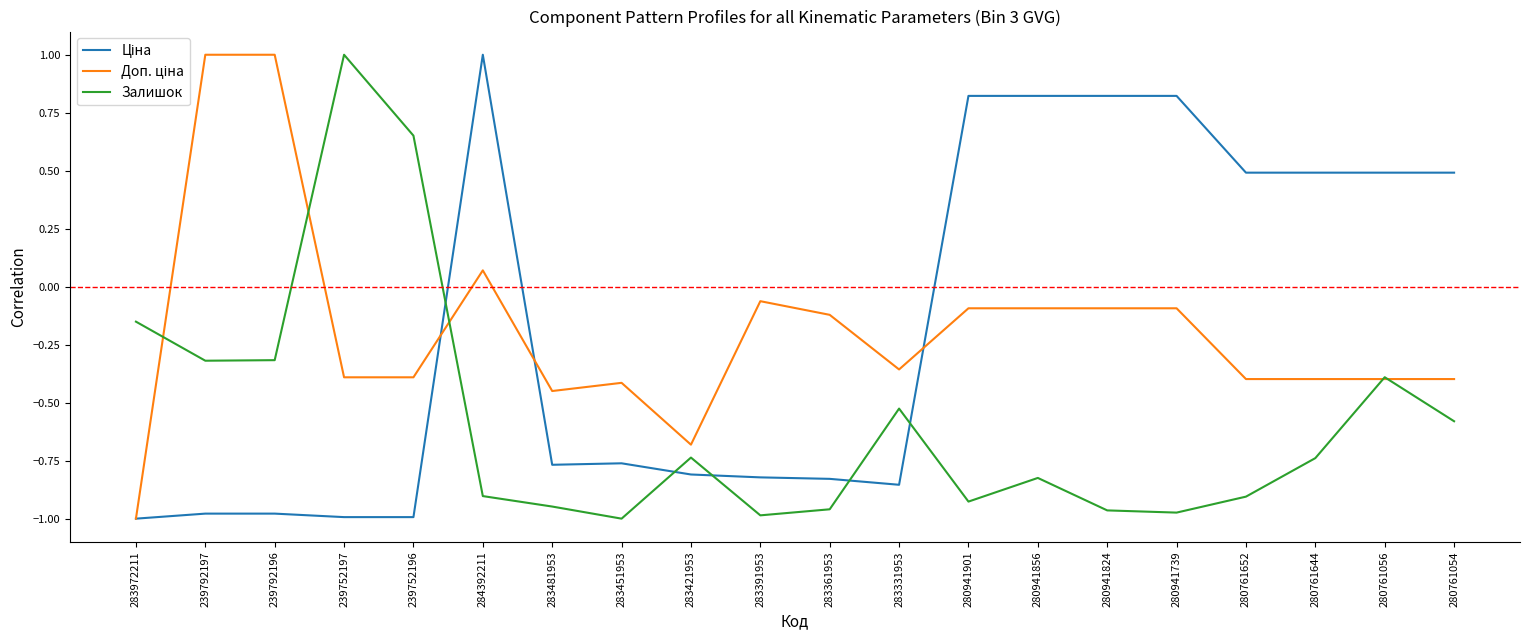

What position from the right is 283391953?

11